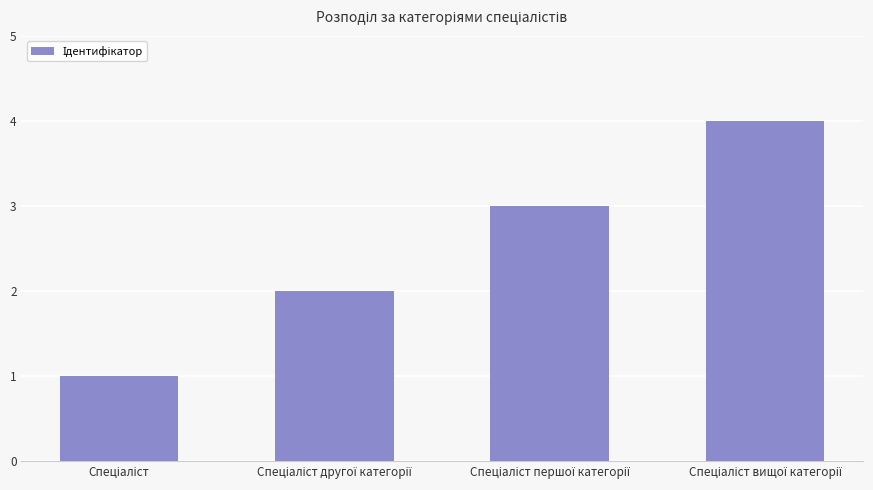

What is the maximum value shown in the chart?

4